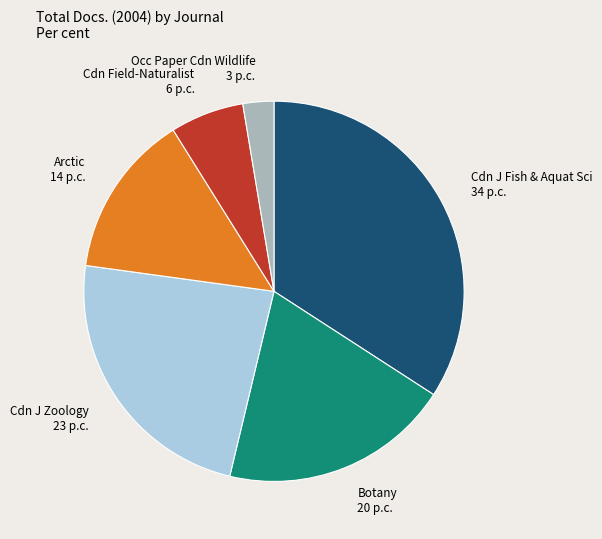

The Cdn J Zoology slice represents 23% of the pie. True or false?

True